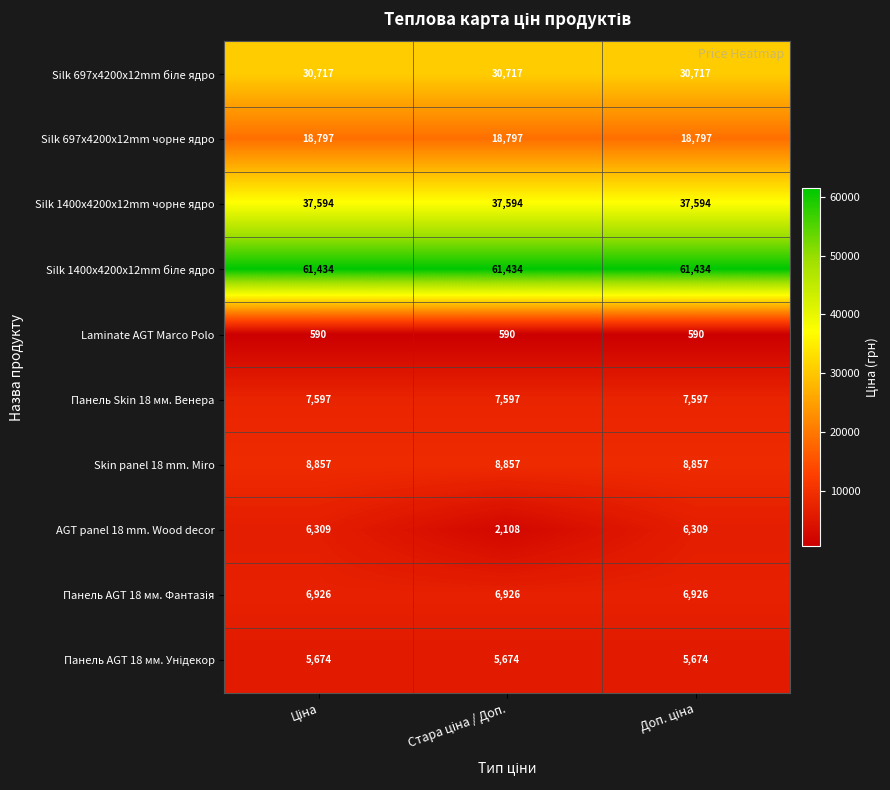

What is the minimum value for Skin panel 18 mm. Miro?

8857